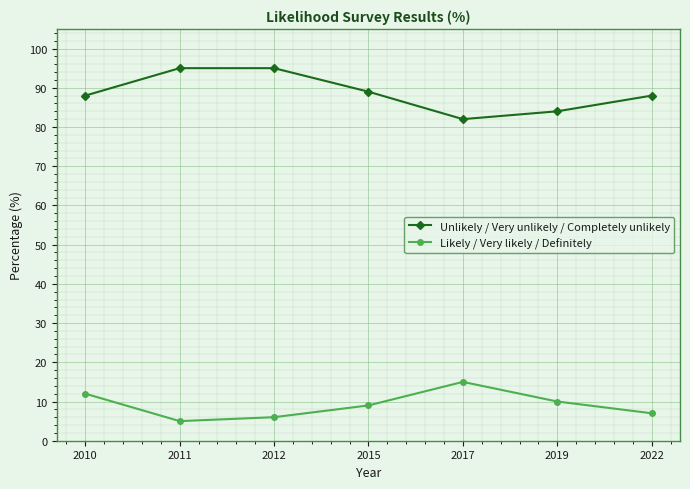

Where is Likely / Very likely / Definitely nearest to the value 10?

2019